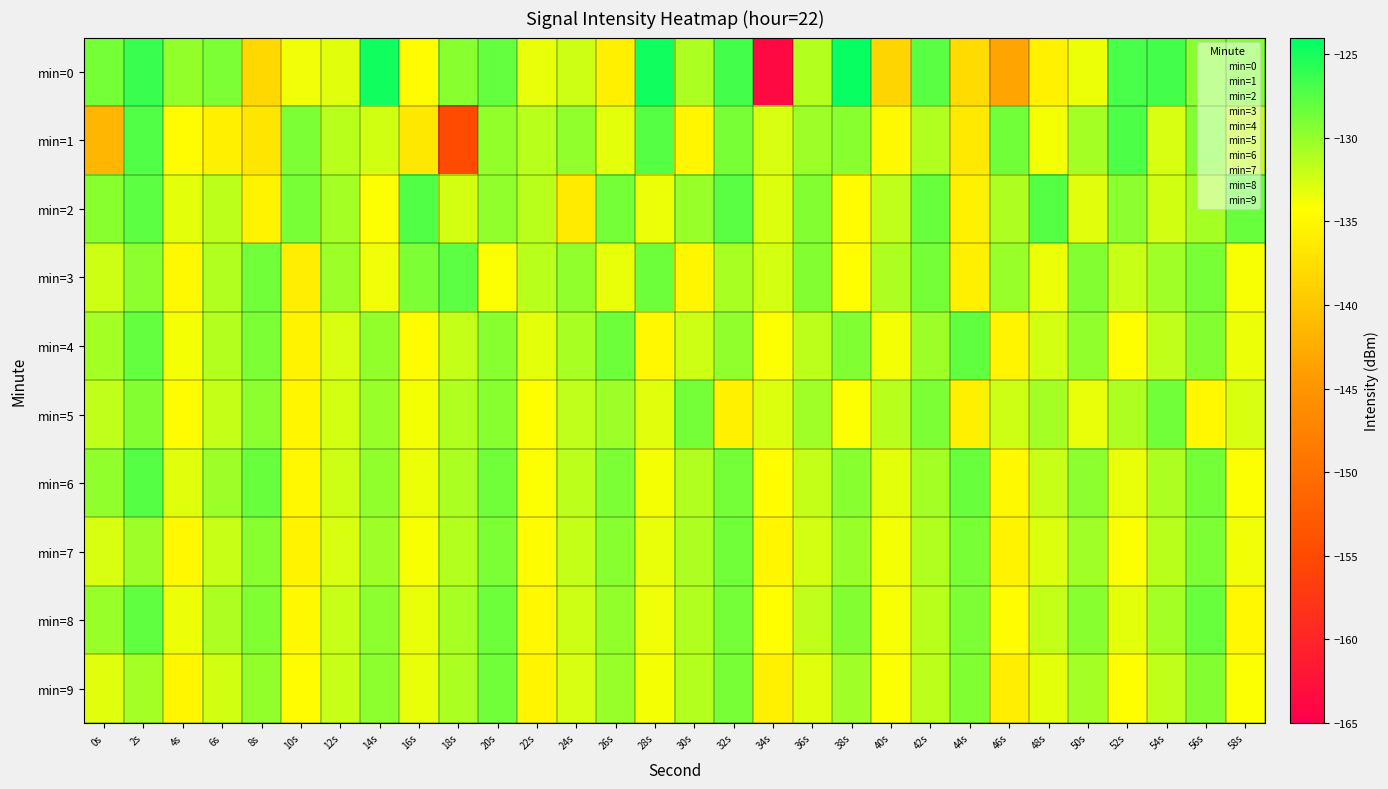

Which category has the lowest value across all series?

34s